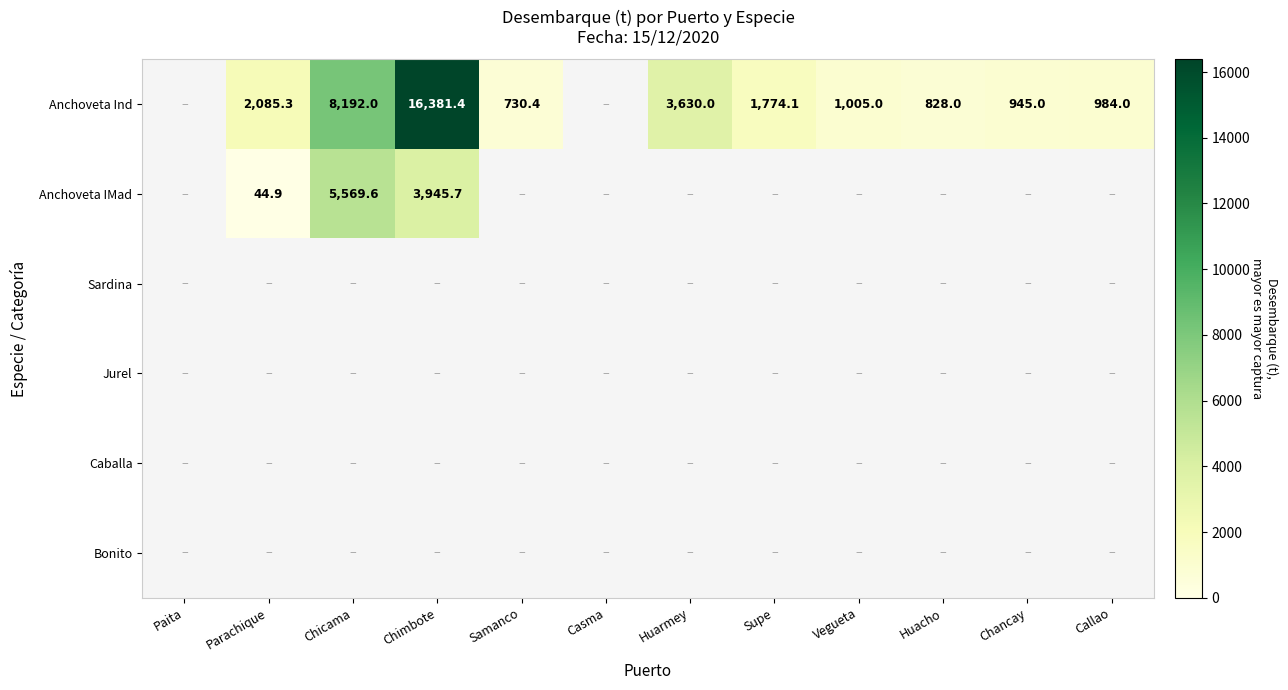

Is the value of Anchoveta IMad at Chimbote greater than the value of Anchoveta Ind at Huacho?

Yes